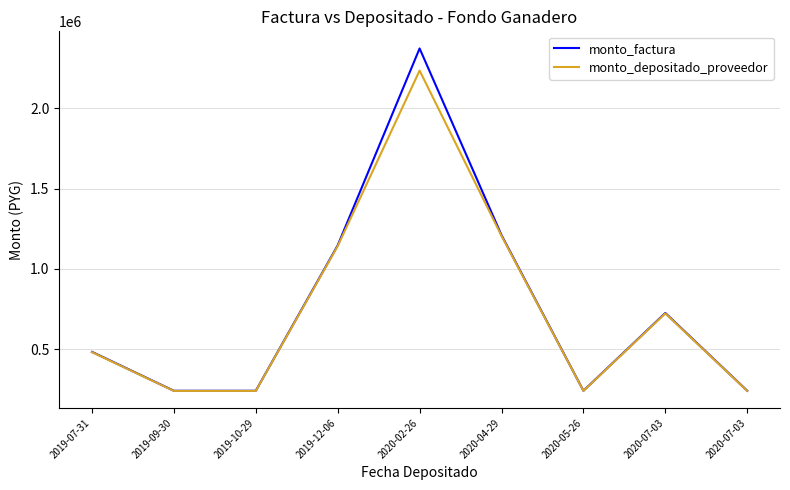

List the series in order of their peak value, lowest first.

monto_depositado_proveedor, monto_factura